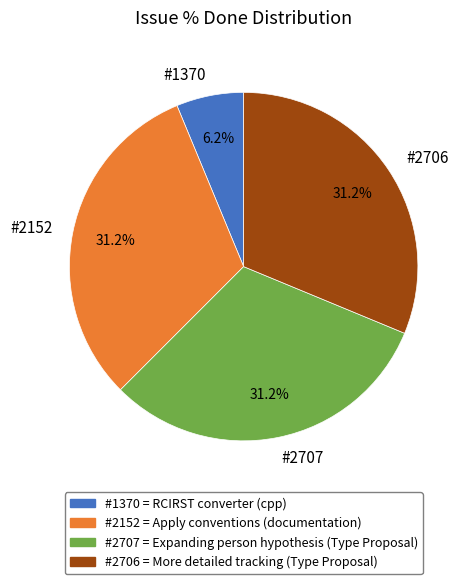

Do #2706 and #1370 together represent more than half of the pie?

No